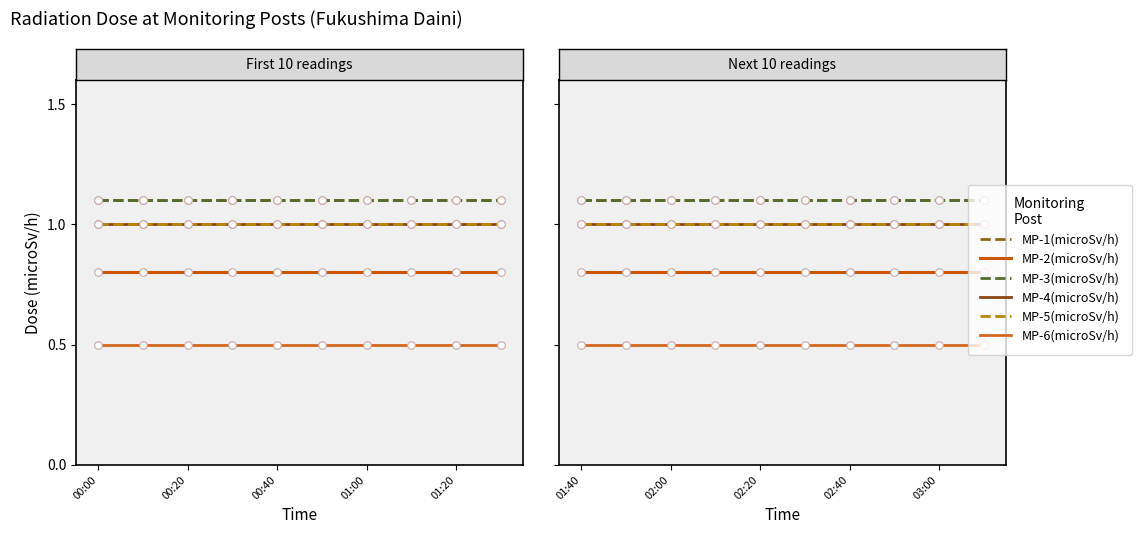

What are all the series names shown in the legend?

MP-1(microSv/h), MP-2(microSv/h), MP-3(microSv/h), MP-4(microSv/h), MP-5(microSv/h), MP-6(microSv/h)